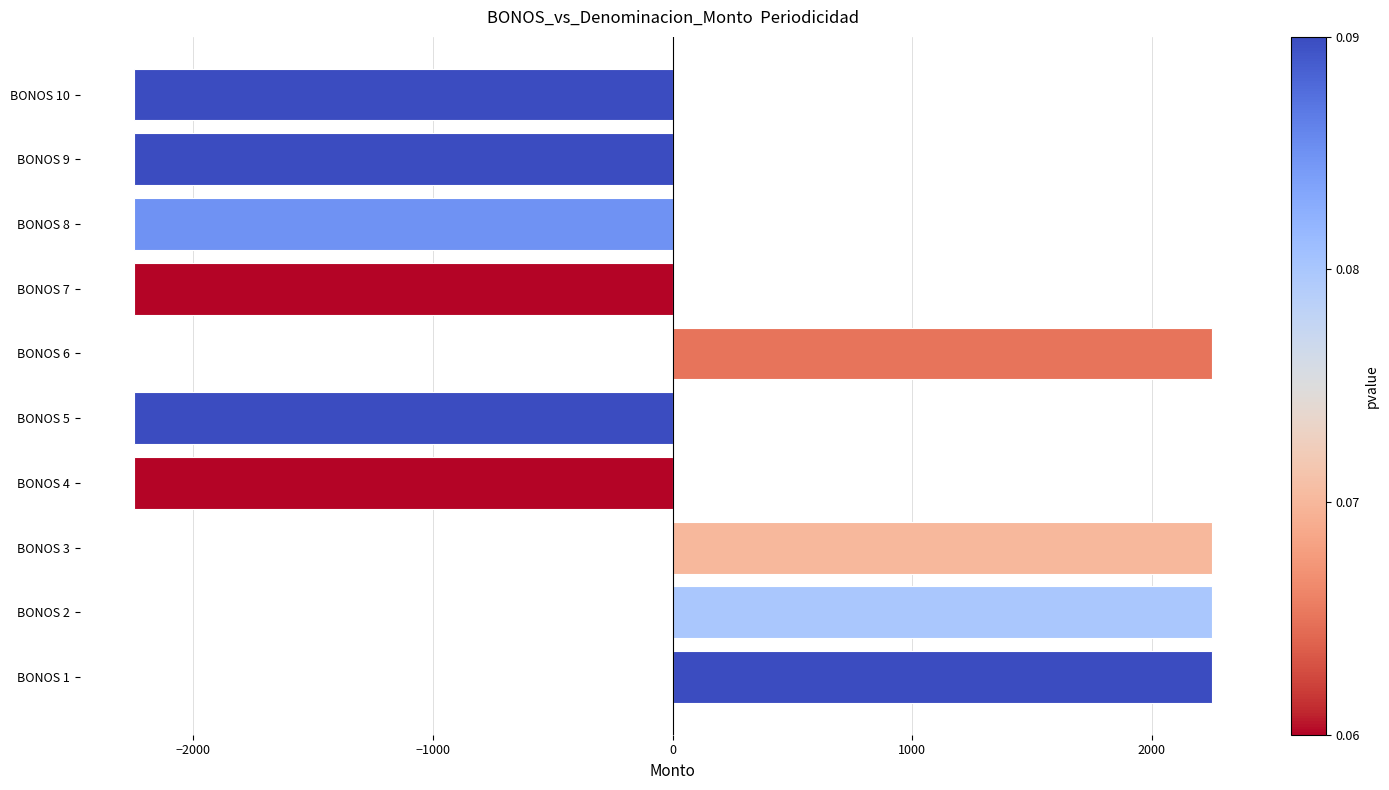

The value at BONOS 5 is -983. True or false?

False